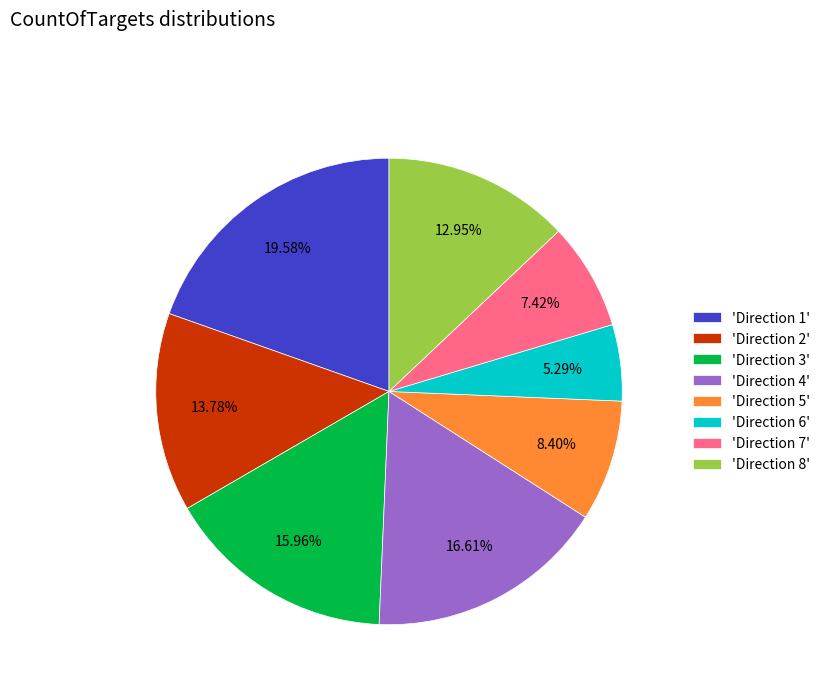

Approximately how many times larger is the value at 'Direction 3' compared to 'Direction 8'?

1.2